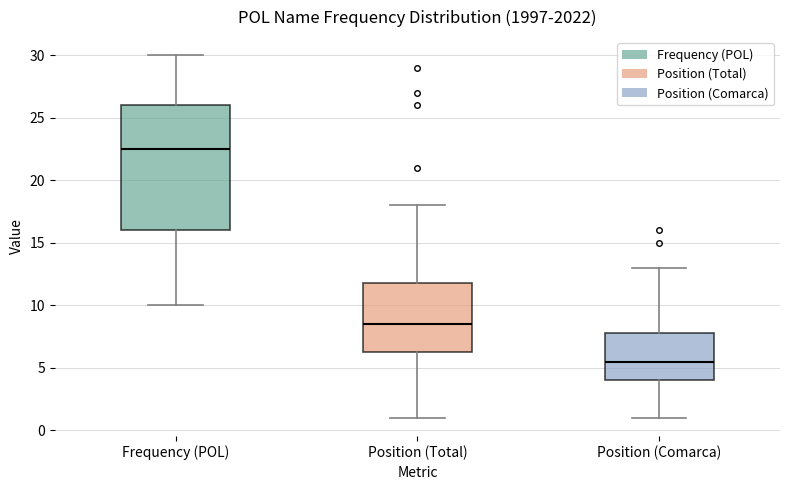

Which box has the highest median line?

Frequency (POL)